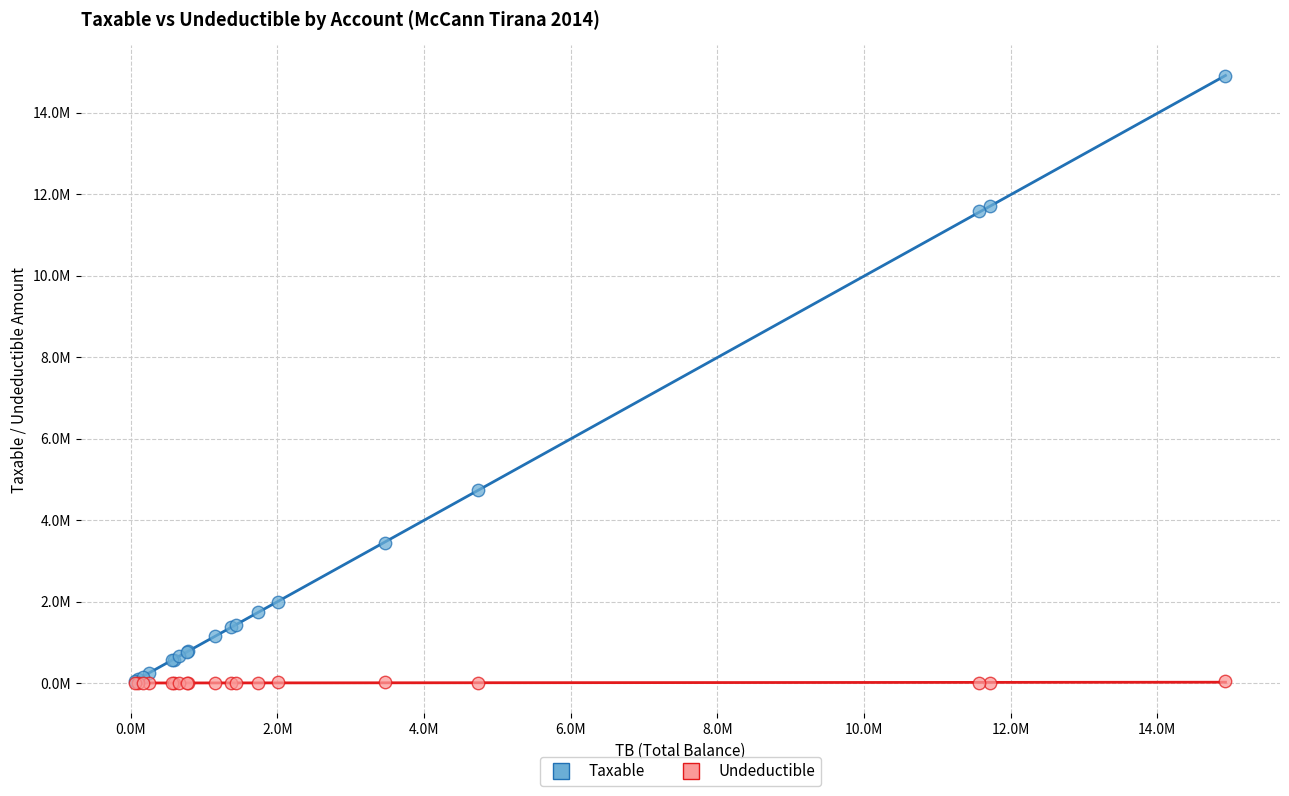

Which series reaches the maximum Y coordinate?

Taxable